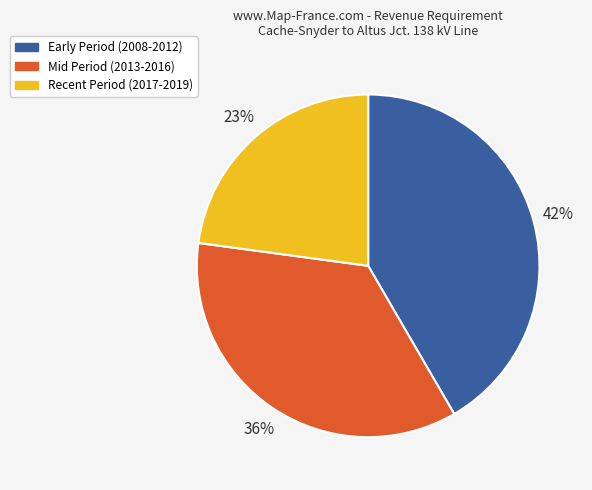

Do Mid Period (2013-2016) and Recent Period (2017-2019) together represent more than half of the pie?

Yes